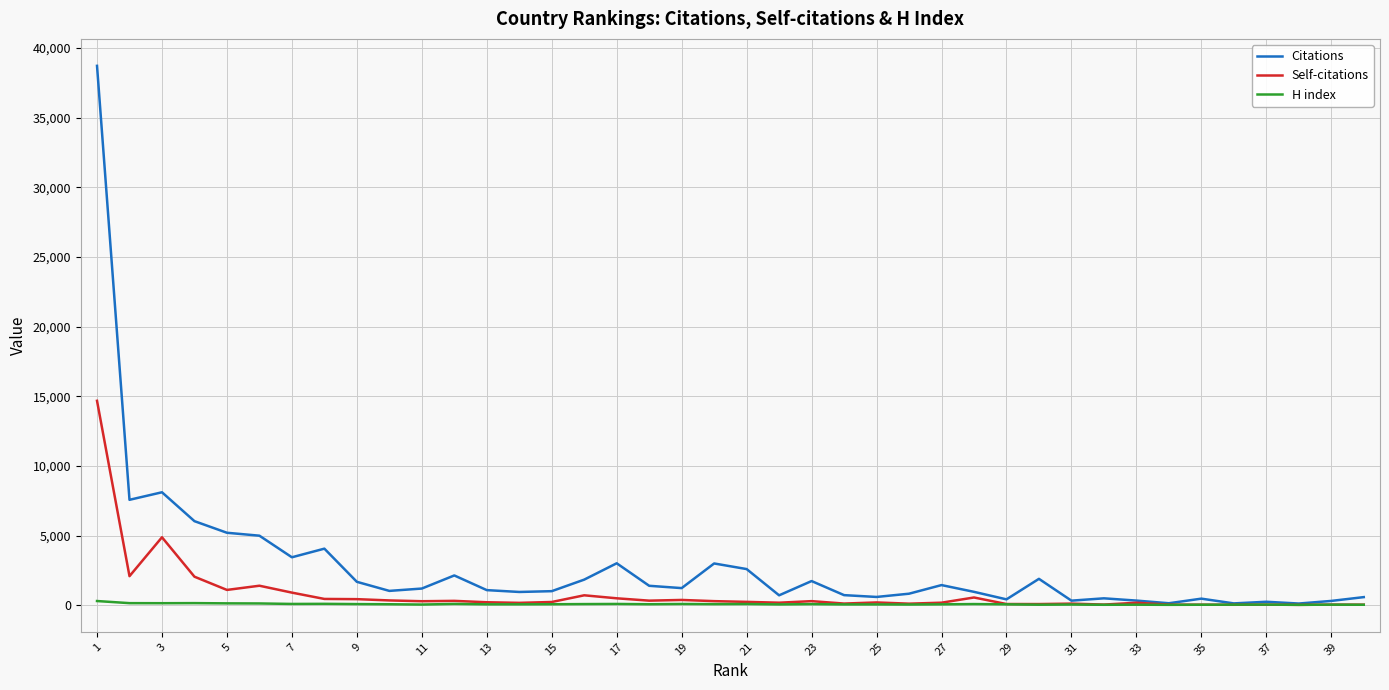

What is the highest value of the Self-citations series?

14681